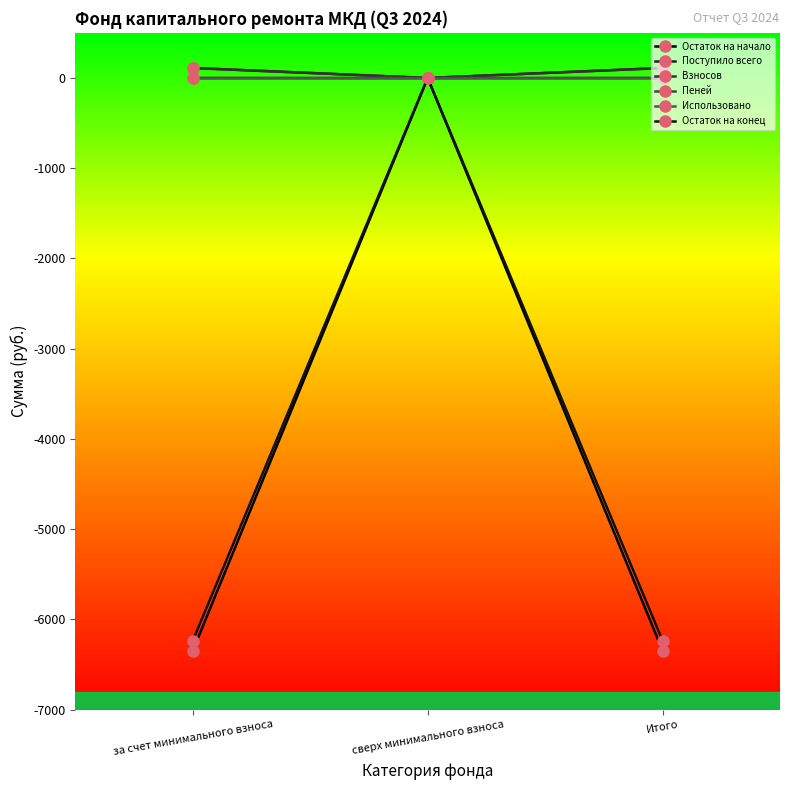

What is the difference between the second highest and minimum values in the Взносов series?

109.7